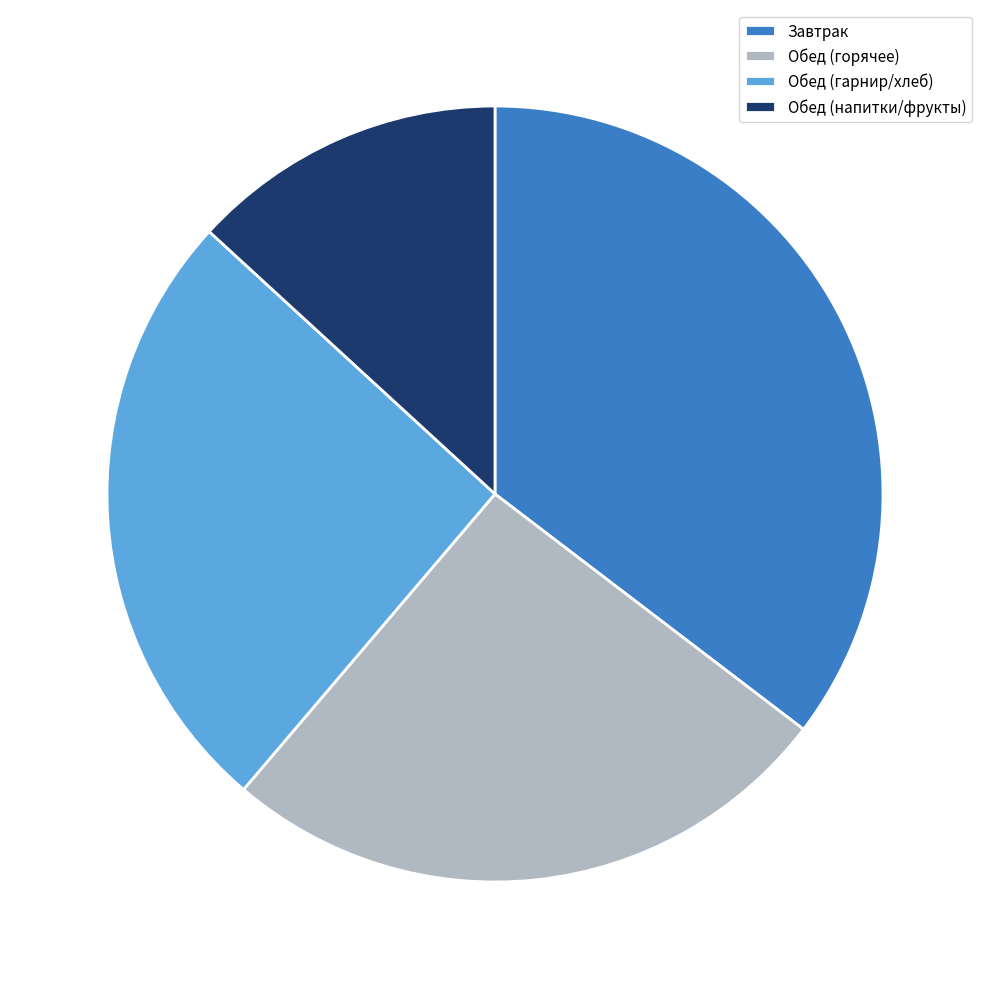

Between Обед (горячее) and Обед (напитки/фрукты), which is larger?

Обед (горячее)